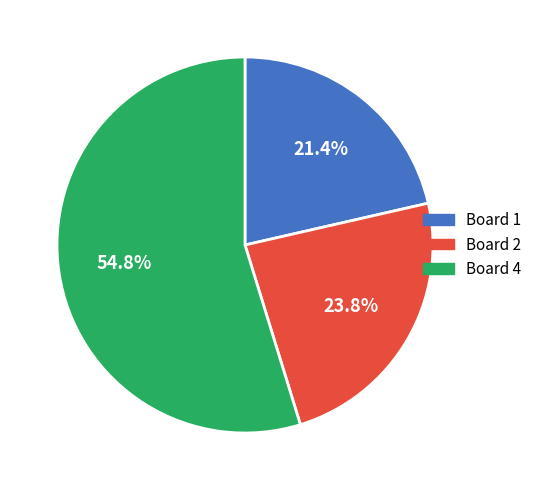

Does any single category account for the majority?

Yes